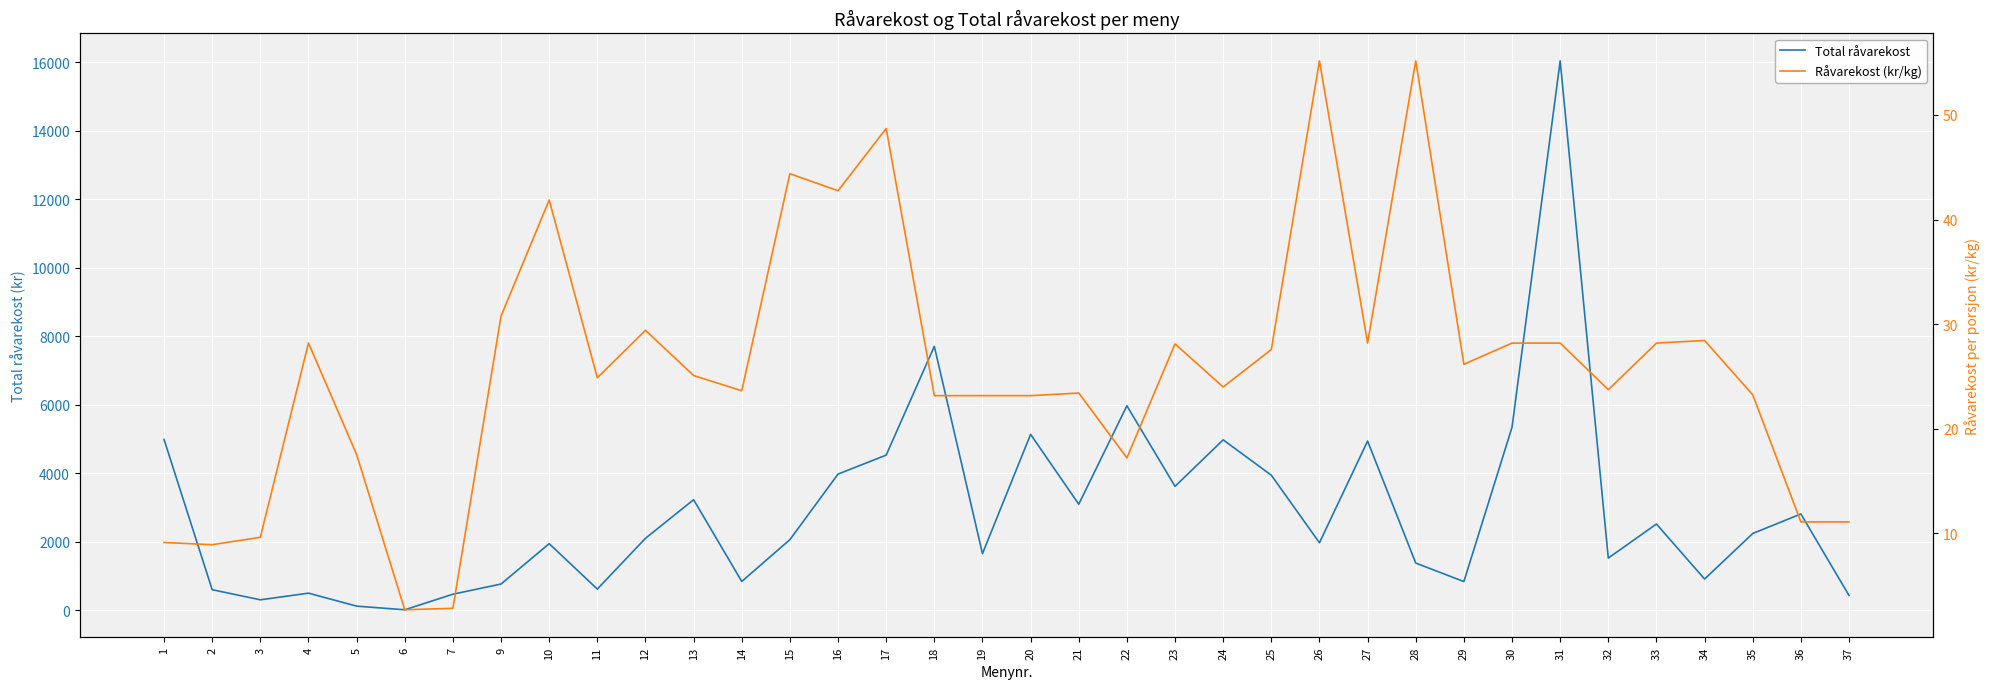

Where is Råvarekost (kr/kg) nearest to the value 28?

23